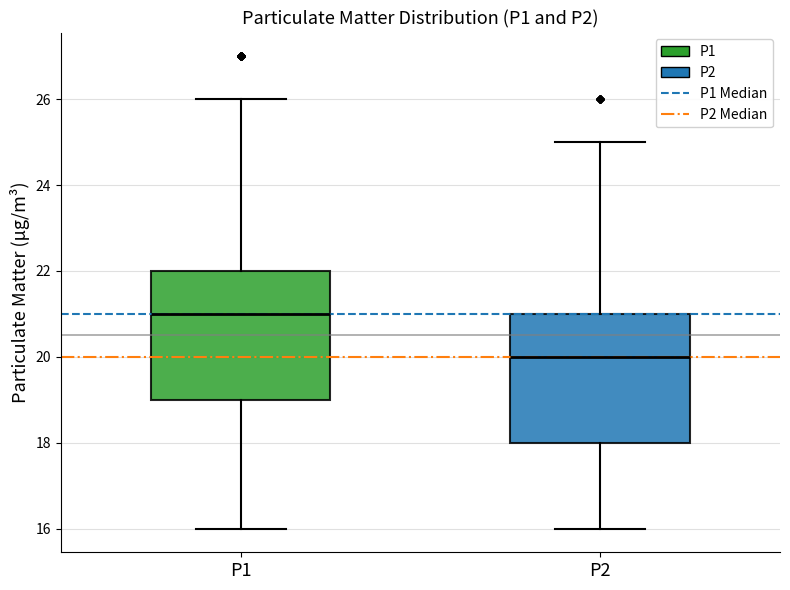

Where does the lower whisker of the box for P2 end on the y-axis? The values are not printed on the chart, so give them approximately, as read against the axis.

16